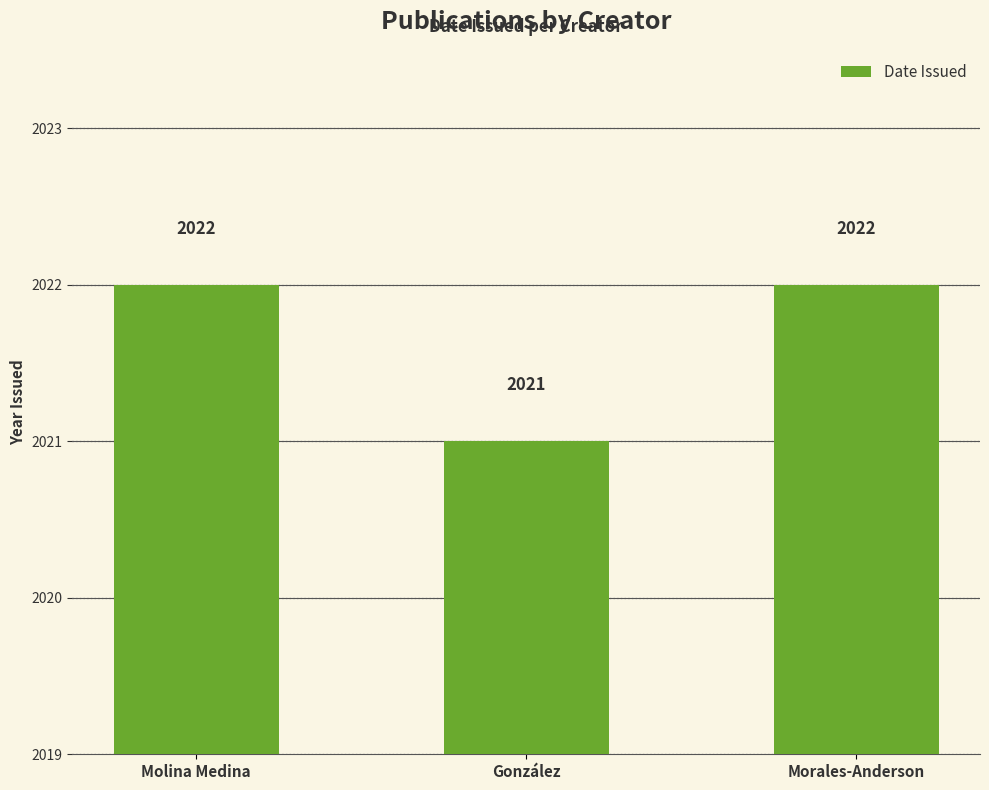

What is the label of the 2nd bar from the left?

González